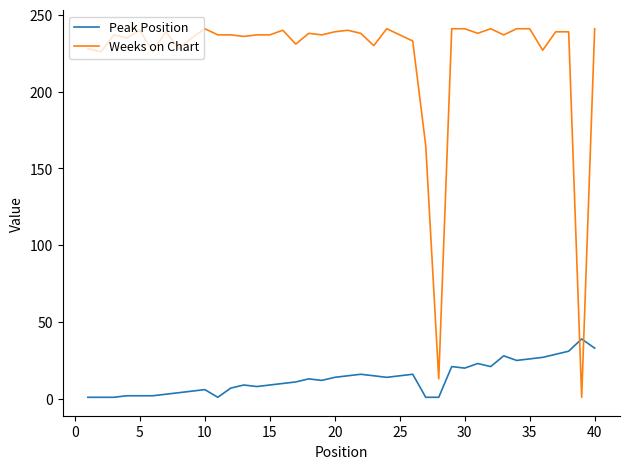

True or false: Weeks on Chart has more than 0 points higher than both neighbors.

True